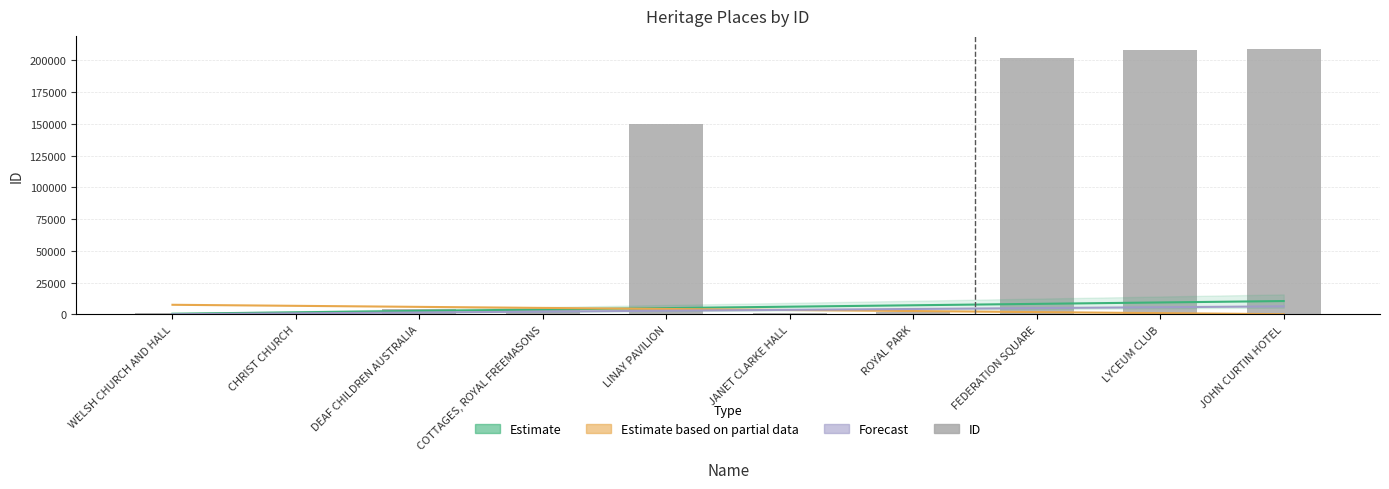

What is the label of the 10th bar from the left?

JOHN CURTIN HOTEL